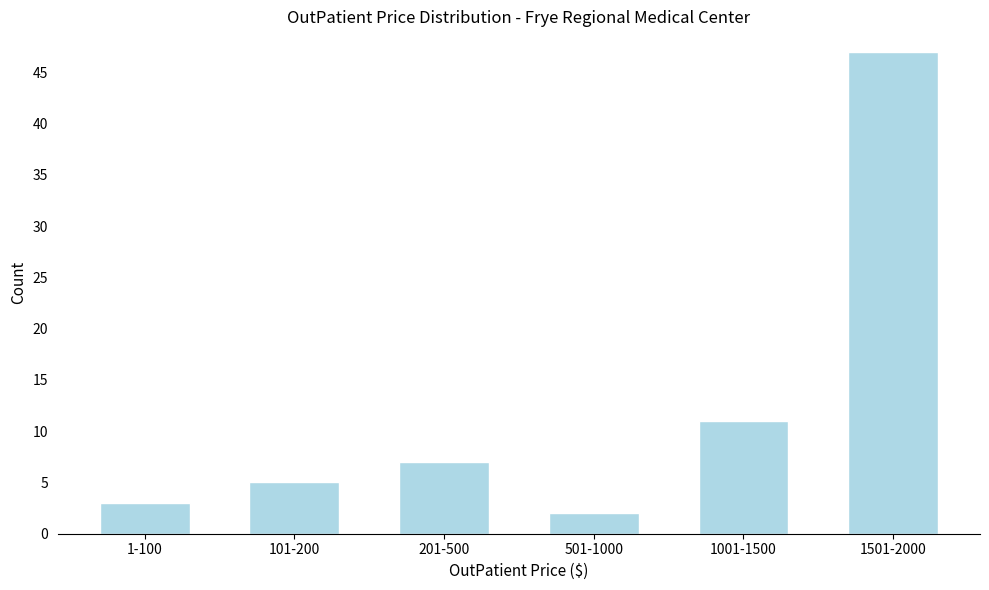

Reading right to left, list all the values displayed in this chart.

47	11	2	7	5	3